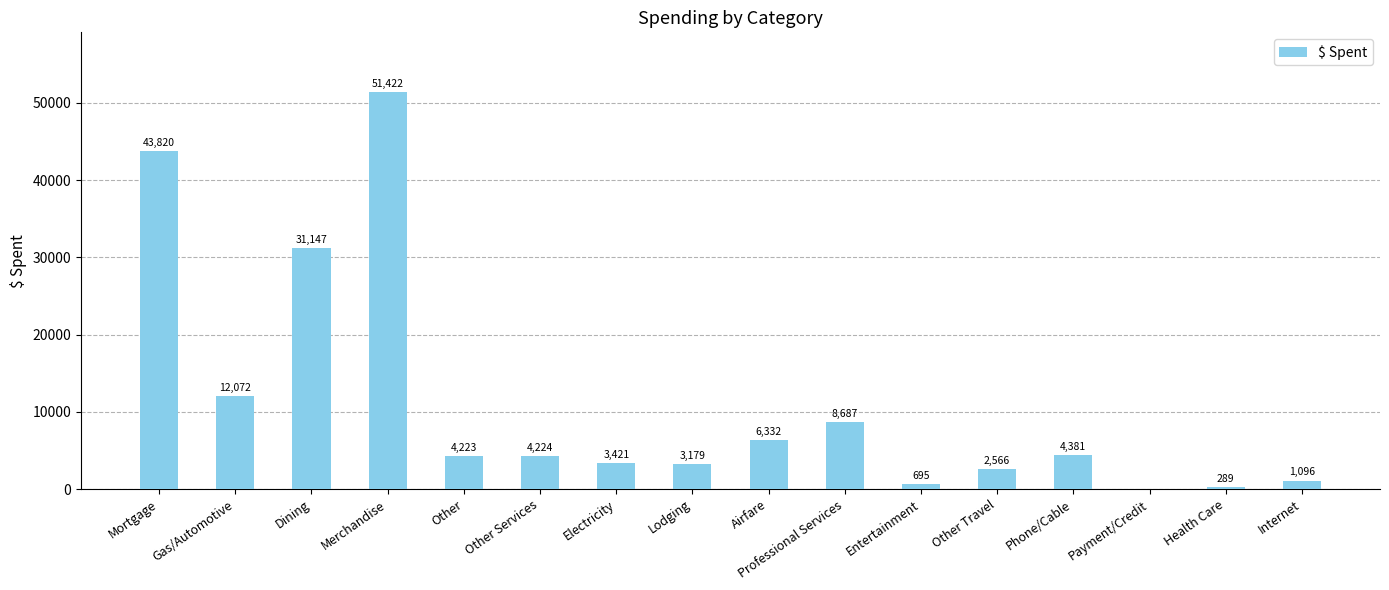

Count the number of categories in the chart.

16